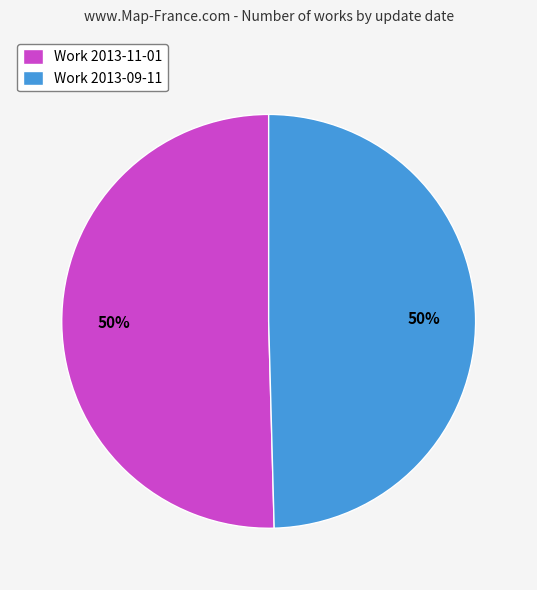

To the nearest percent, what is the combined percentage of Work 2013-09-11 and Work 2013-11-01?

100%